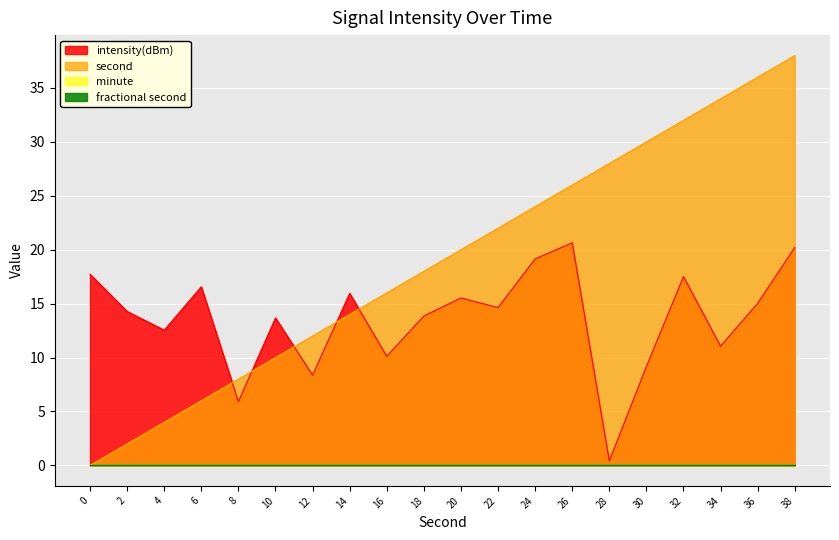

At which category is the sum across all series the highest?

38